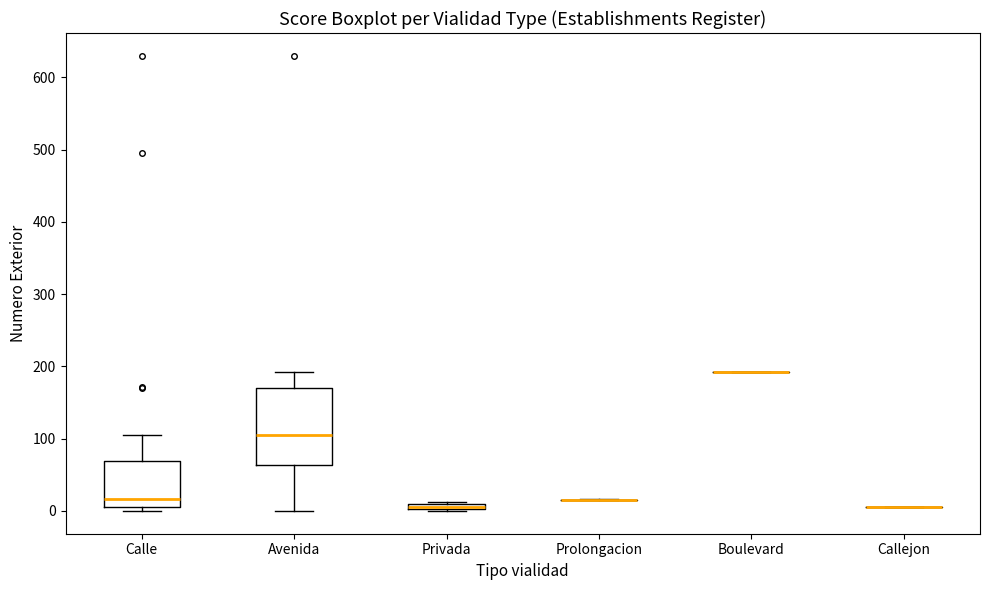

Comparing the boxes themselves (not the whiskers), which one is the tallest?

Avenida